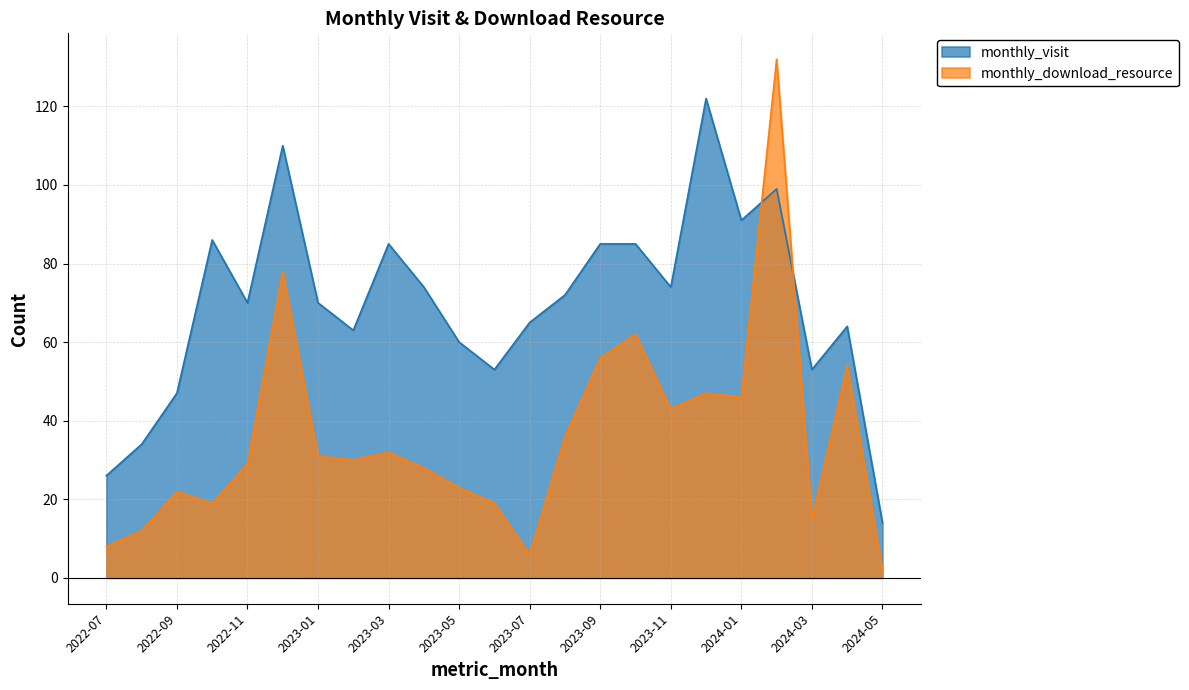

How many values in the monthly_download_resource series are below 30?

11